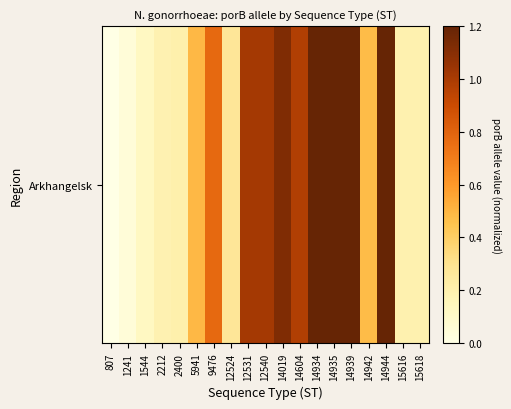

Reading left to right, what are all the values shown in this chart?

0.0	0.0	0.1	0.2	0.2	0.5	0.8	0.3	1.0	1.0	1.1	1.0	1.2	1.2	1.2	0.5	1.2	0.2	0.2